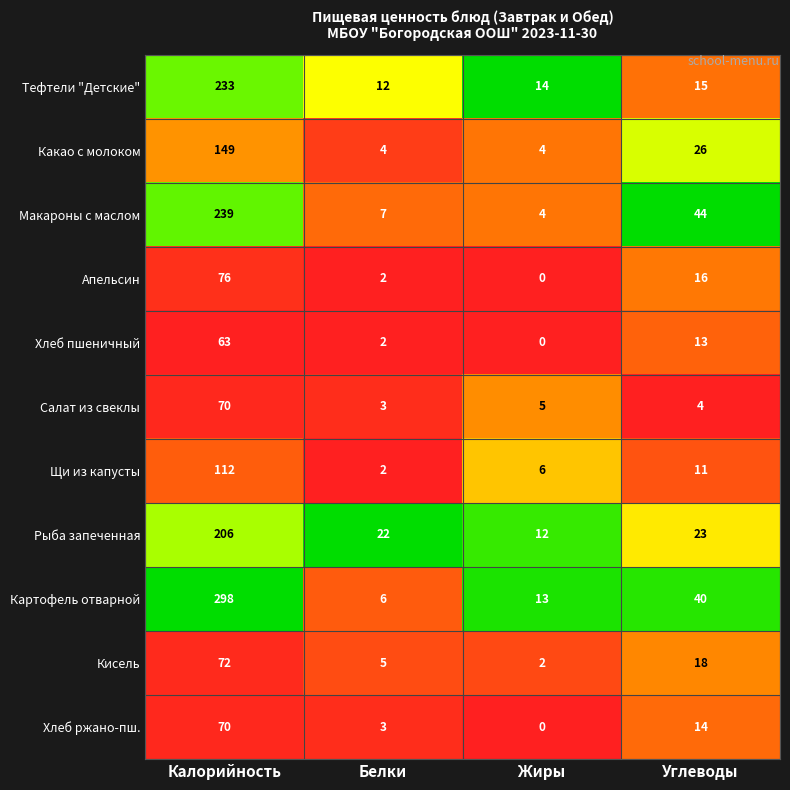

What is the sum of the Хлеб пшеничный values at Калорийность and Углеводы?

76